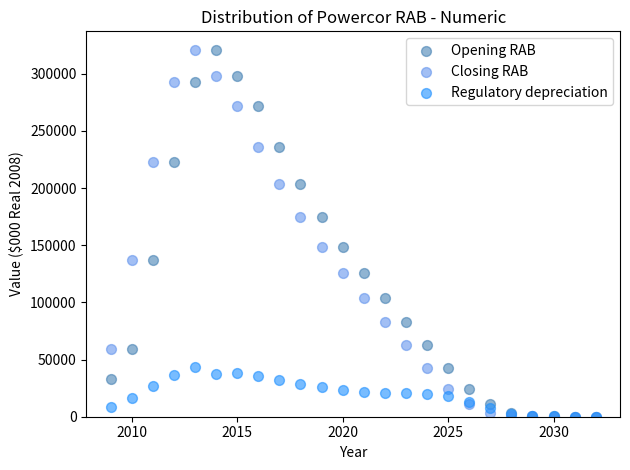

What are all the series names shown in the legend?

Opening RAB, Closing RAB, Regulatory depreciation